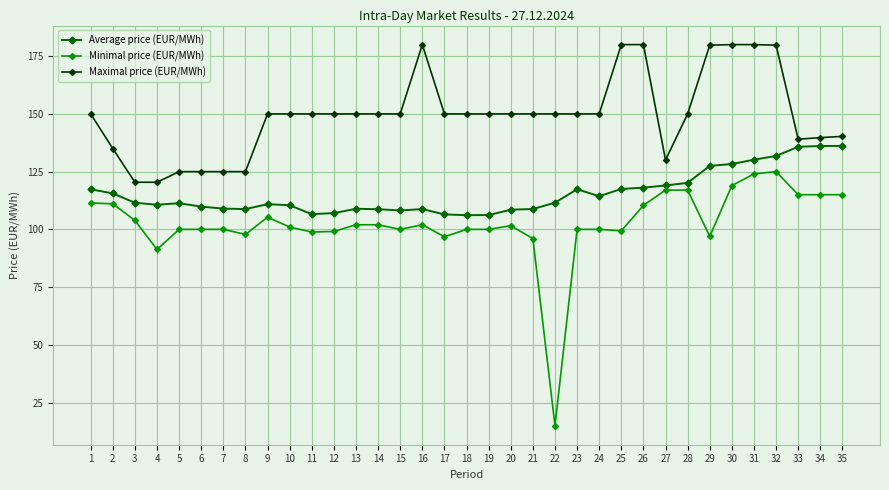

Rank the series by their maximum value, from highest to lowest.

Maximal price (EUR/MWh), Average price (EUR/MWh), Minimal price (EUR/MWh)